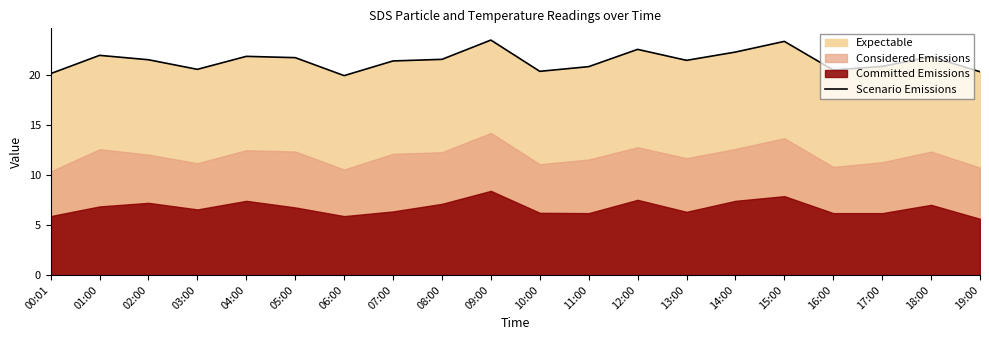

What is the greatest value displayed?

23.5